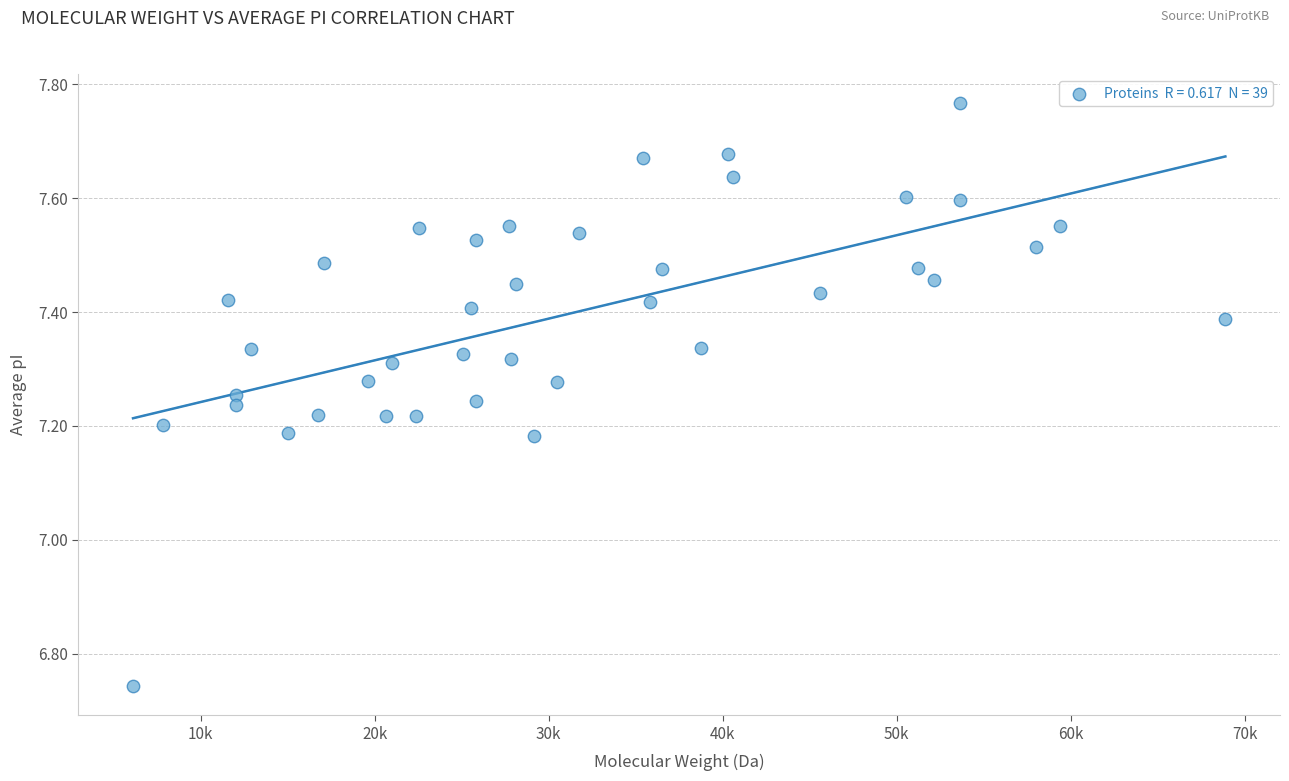

What is the range of X values (max minus min)?

62770.8